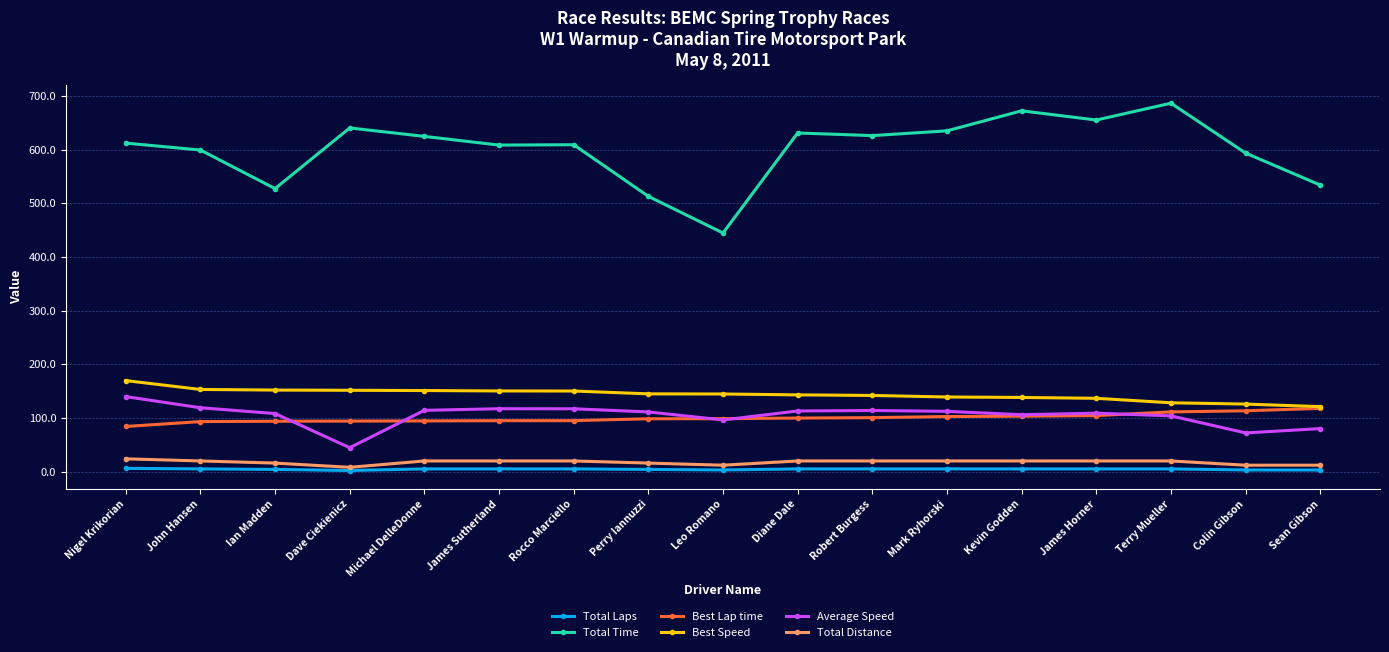

How many lines are shown in the chart?

6